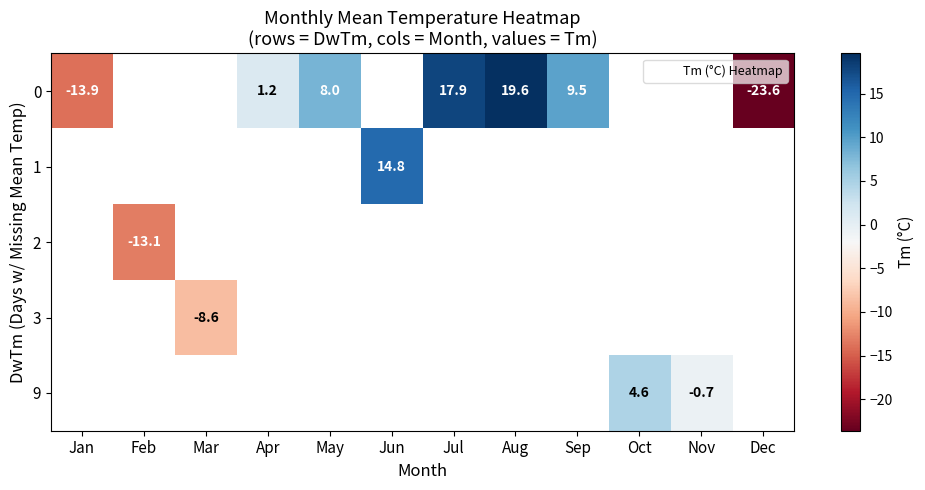

Which series has the widest spread of values?

row_0